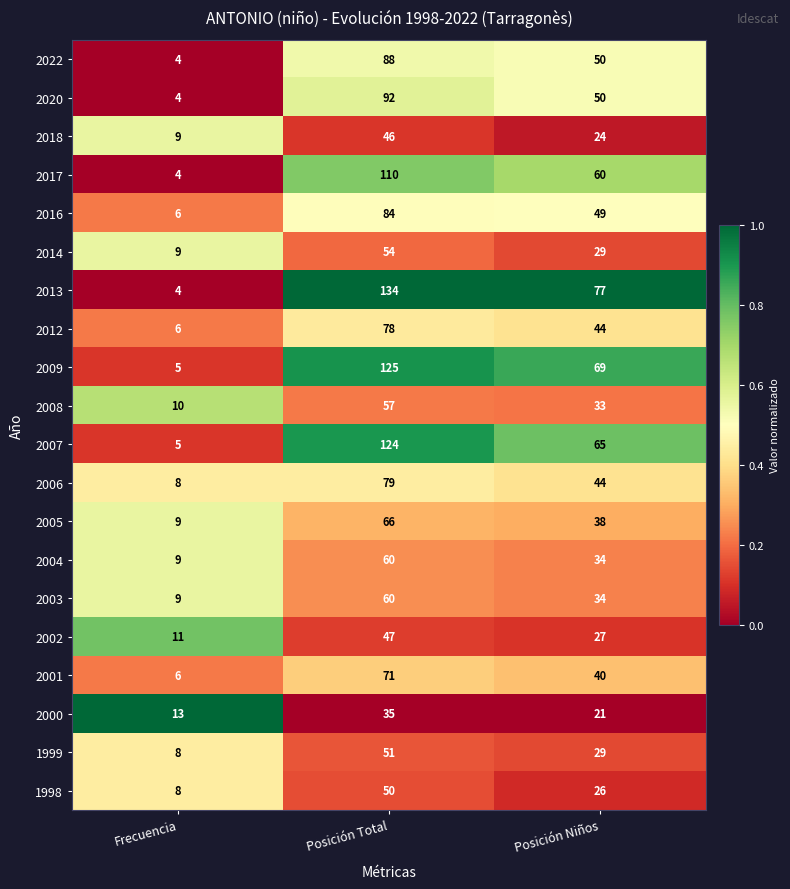

Count the number of data series in this chart.

20